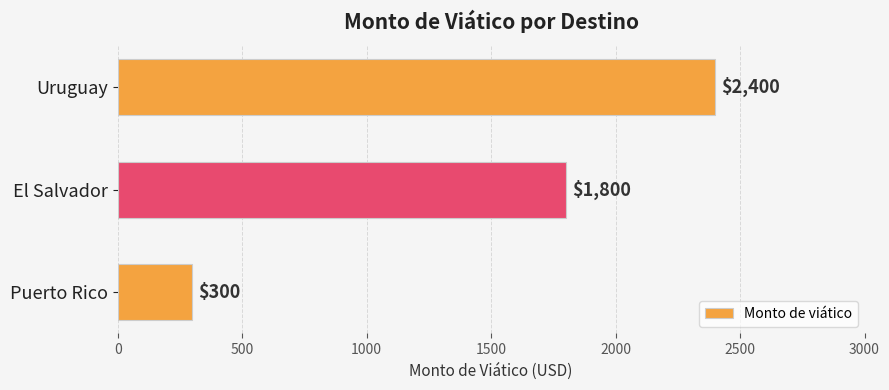

Which has a higher value, Puerto Rico or El Salvador?

El Salvador